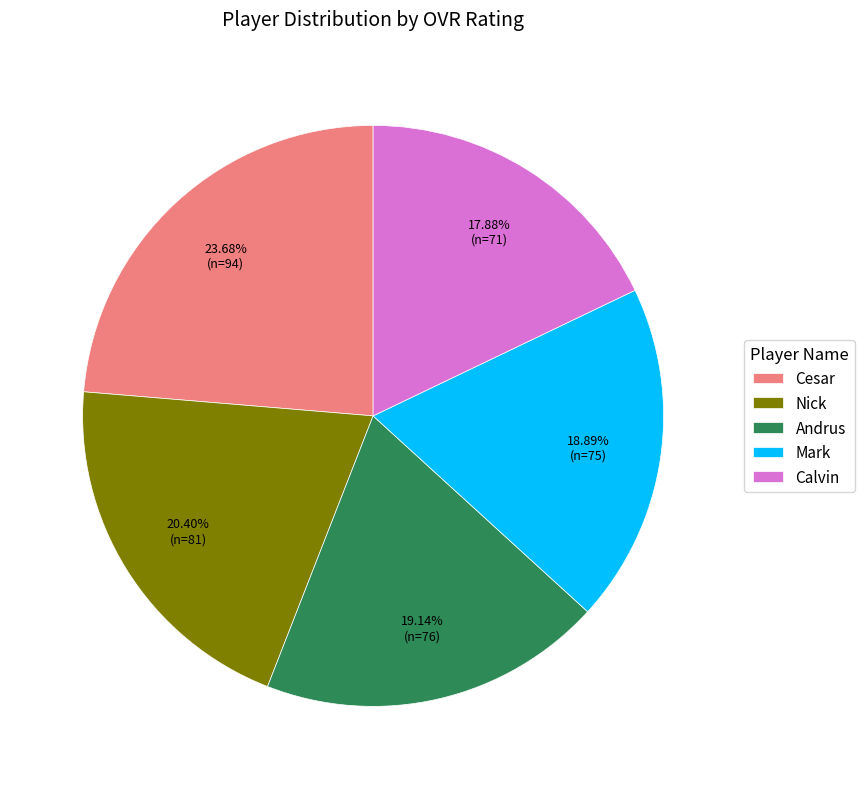

Approximately how many times larger is the value at Nick compared to Andrus?

1.1